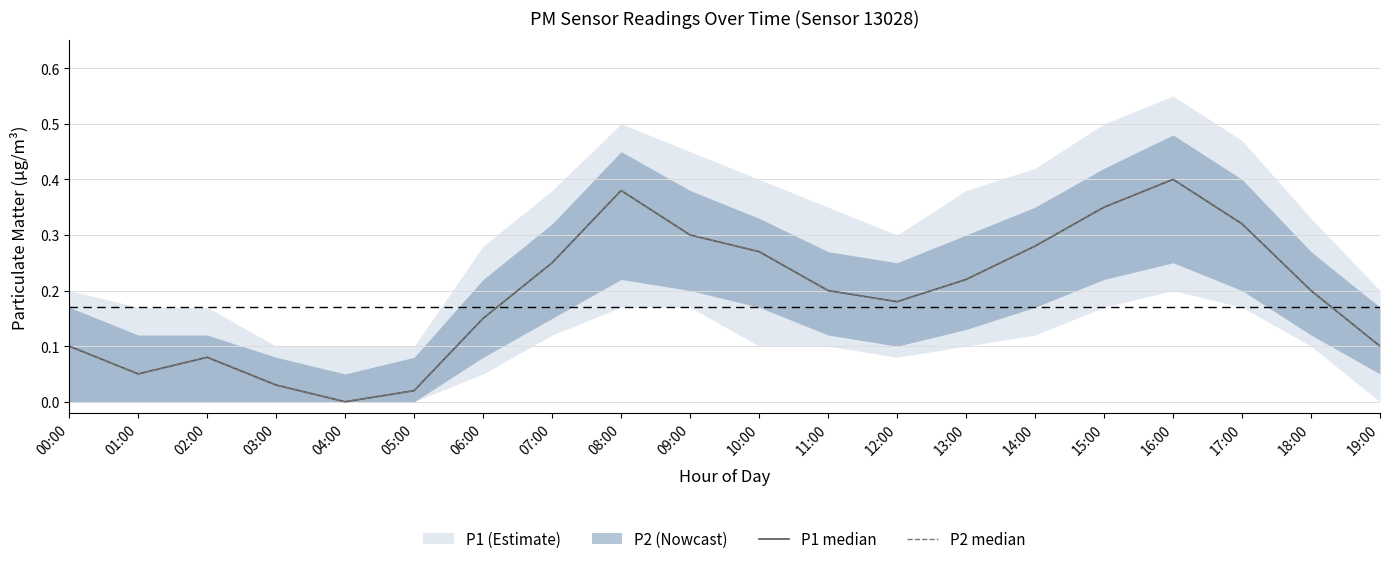

Does the chart display data point markers on the line(s)?

No